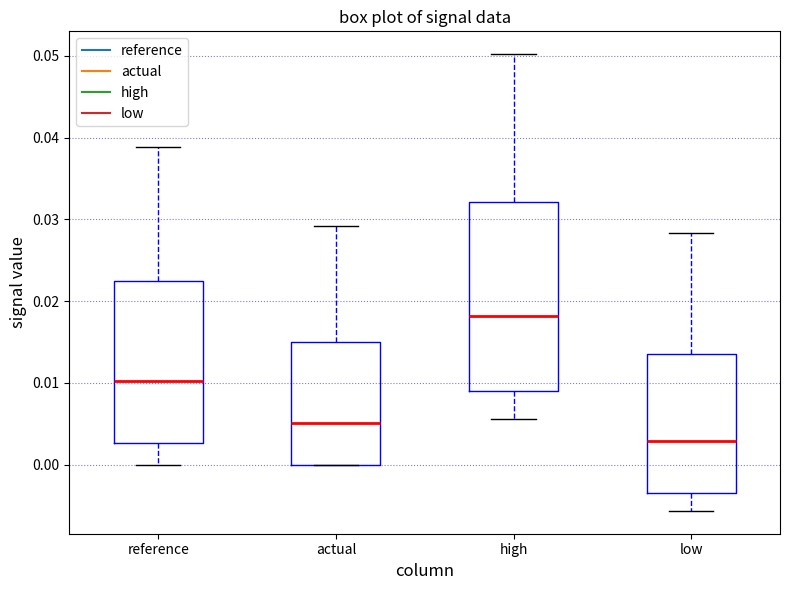

Which box is the tallest, from its lower edge to its upper edge?

high